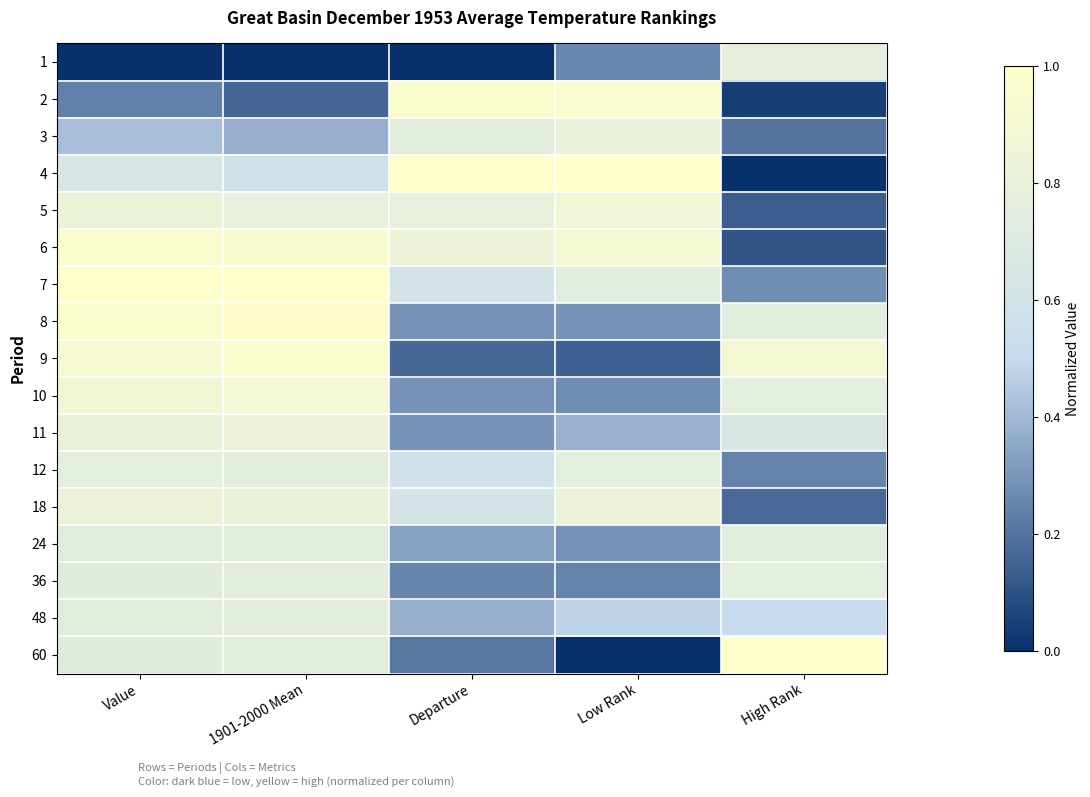

Reading left to right, what are all the values shown in this chart?

1: Value=0.0	1901-2000 Mean=0.0	Departure=0.0	Low Rank=0.3	High Rank=0.8
2: Value=0.2	1901-2000 Mean=0.2	Departure=1.0	Low Rank=1.0	High Rank=0.0
3: Value=0.4	1901-2000 Mean=0.4	Departure=0.7	Low Rank=0.8	High Rank=0.2
4: Value=0.7	1901-2000 Mean=0.6	Departure=1.0	Low Rank=1.0	High Rank=0.0
5: Value=0.8	1901-2000 Mean=0.8	Departure=0.8	Low Rank=0.9	High Rank=0.1
6: Value=1.0	1901-2000 Mean=0.9	Departure=0.8	Low Rank=0.9	High Rank=0.1
7: Value=1.0	1901-2000 Mean=1.0	Departure=0.6	Low Rank=0.7	High Rank=0.3
8: Value=1.0	1901-2000 Mean=1.0	Departure=0.3	Low Rank=0.3	High Rank=0.8
9: Value=0.9	1901-2000 Mean=1.0	Departure=0.2	Low Rank=0.1	High Rank=0.9
10: Value=0.9	1901-2000 Mean=0.9	Departure=0.3	Low Rank=0.3	High Rank=0.8
11: Value=0.8	1901-2000 Mean=0.8	Departure=0.3	Low Rank=0.4	High Rank=0.7
12: Value=0.8	1901-2000 Mean=0.8	Departure=0.6	Low Rank=0.8	High Rank=0.2
18: Value=0.8	1901-2000 Mean=0.8	Departure=0.6	Low Rank=0.8	High Rank=0.2
24: Value=0.7	1901-2000 Mean=0.8	Departure=0.3	Low Rank=0.3	High Rank=0.7
36: Value=0.7	1901-2000 Mean=0.8	Departure=0.2	Low Rank=0.2	High Rank=0.8
48: Value=0.7	1901-2000 Mean=0.8	Departure=0.4	Low Rank=0.5	High Rank=0.5
60: Value=0.7	1901-2000 Mean=0.8	Departure=0.2	Low Rank=0.0	High Rank=1.0